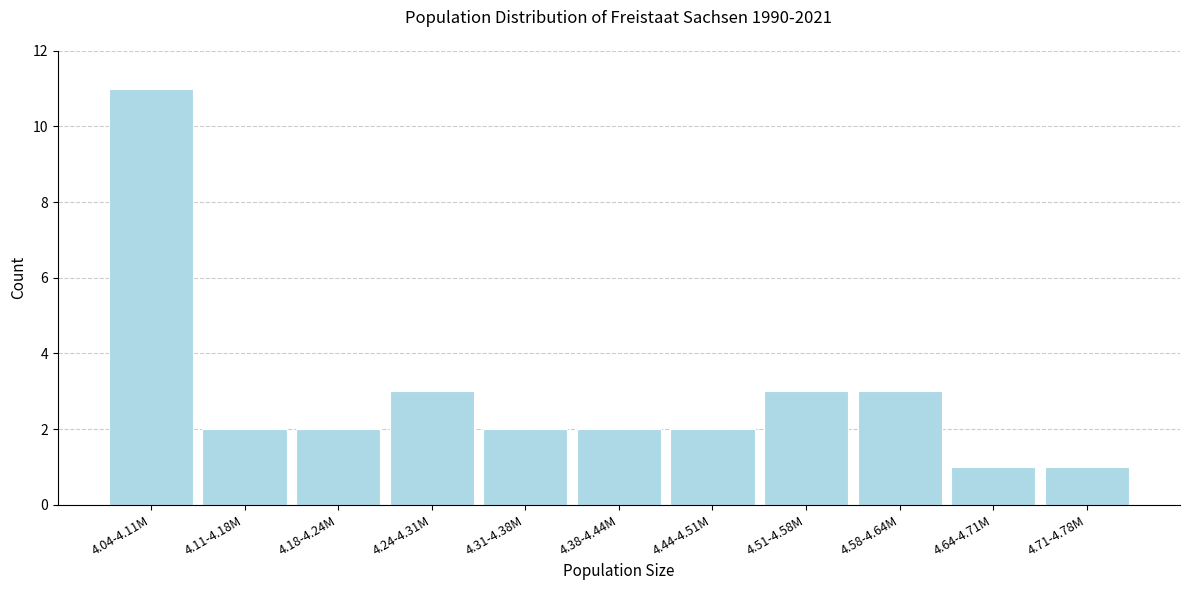

Reading left to right, list all the values displayed in this chart.

4.04-4.11M=11	4.11-4.18M=2	4.18-4.24M=2	4.24-4.31M=3	4.31-4.38M=2	4.38-4.44M=2	4.44-4.51M=2	4.51-4.58M=3	4.58-4.64M=3	4.64-4.71M=1	4.71-4.78M=1